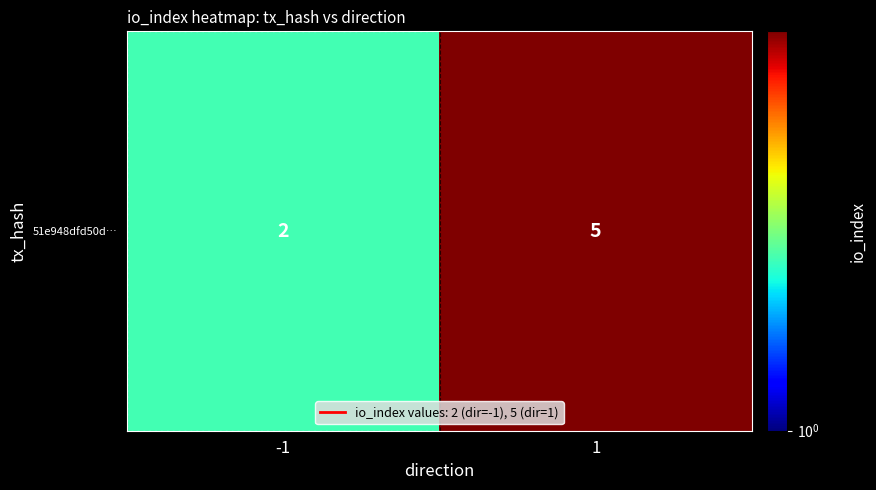

Approximately how many times larger is the value at 1 compared to -1?

2.5